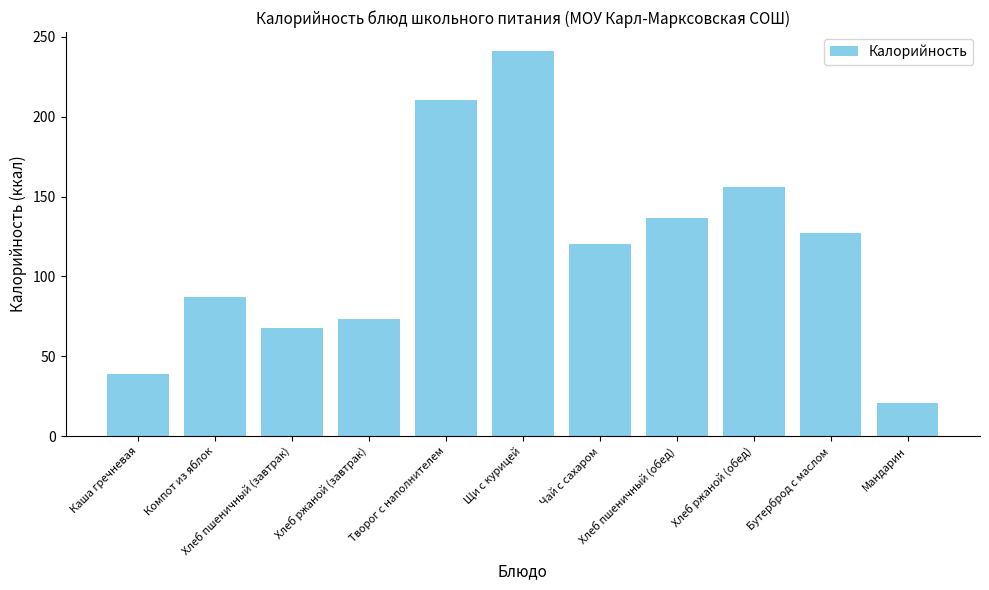

What is the ratio of the value at Хлеб ржаной (завтрак) to the value at Мандарин?

3.5